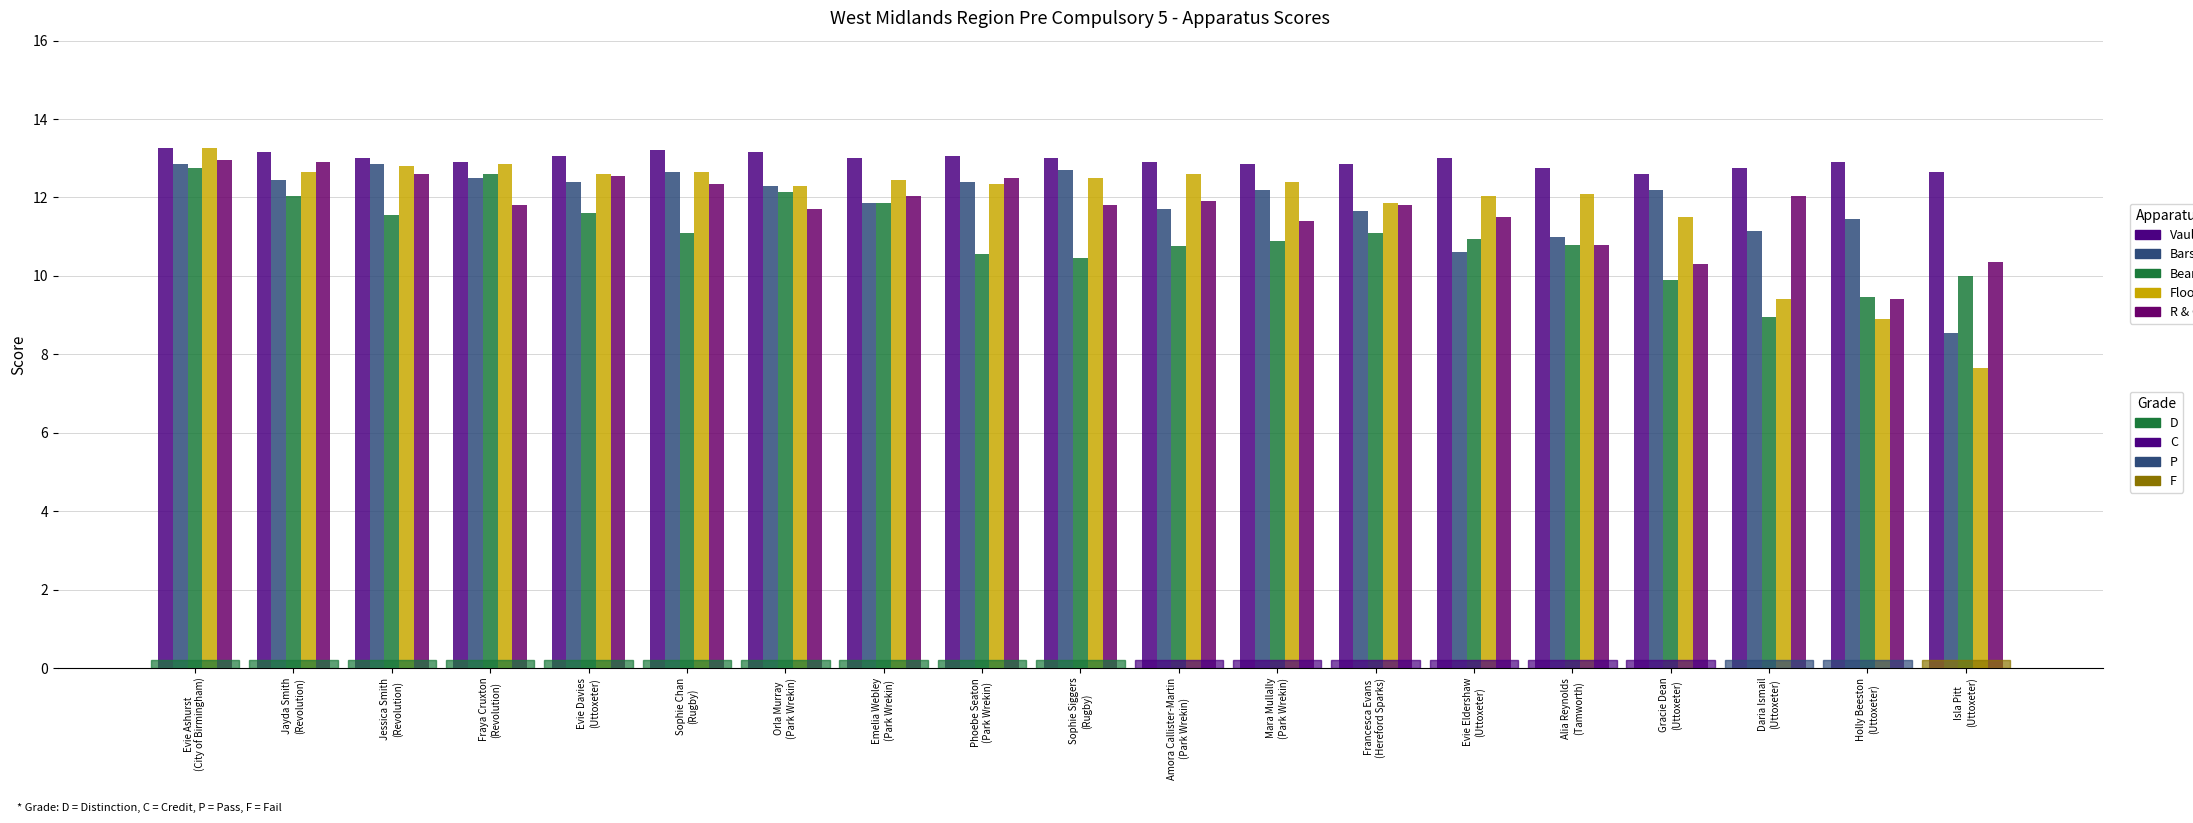

Are the bars grouped side by side (vs. stacked)?

Yes